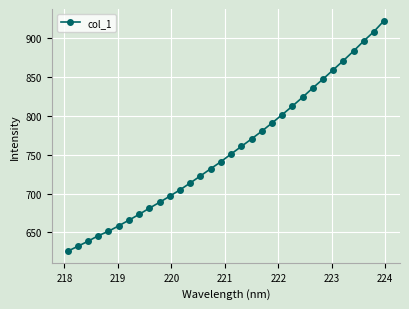

What is the smallest value displayed?

625.8